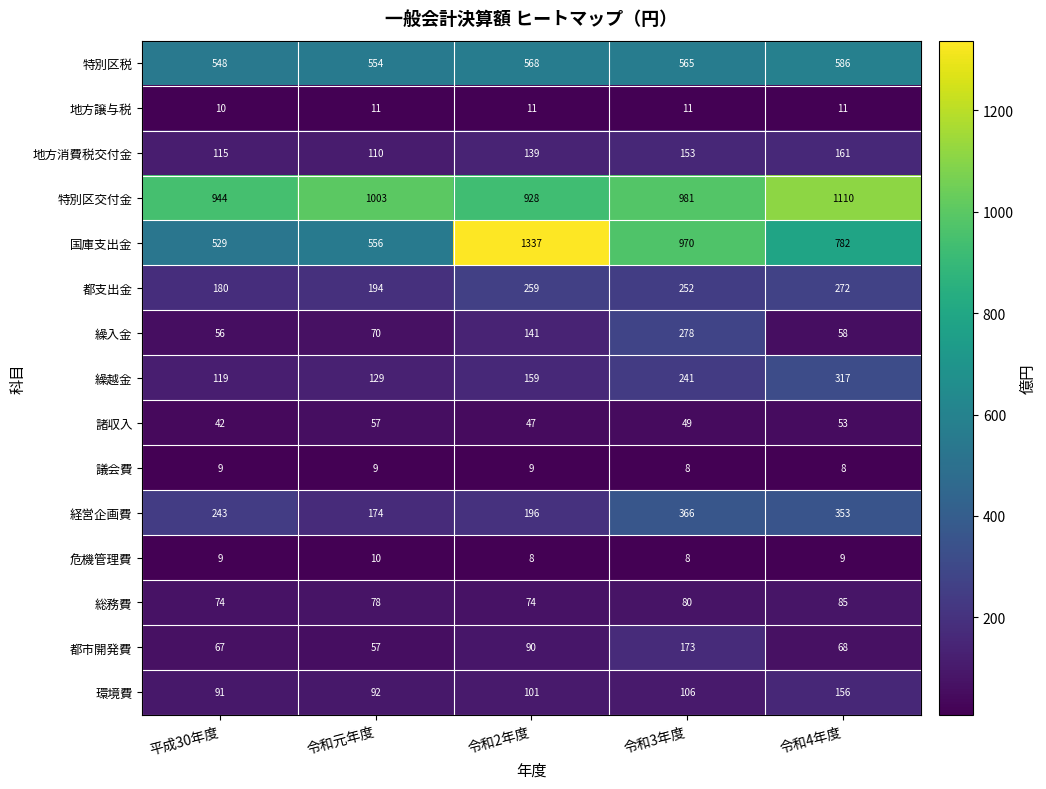

Which series changed the most between 令和元年度 and 令和2年度?

国庫支出金